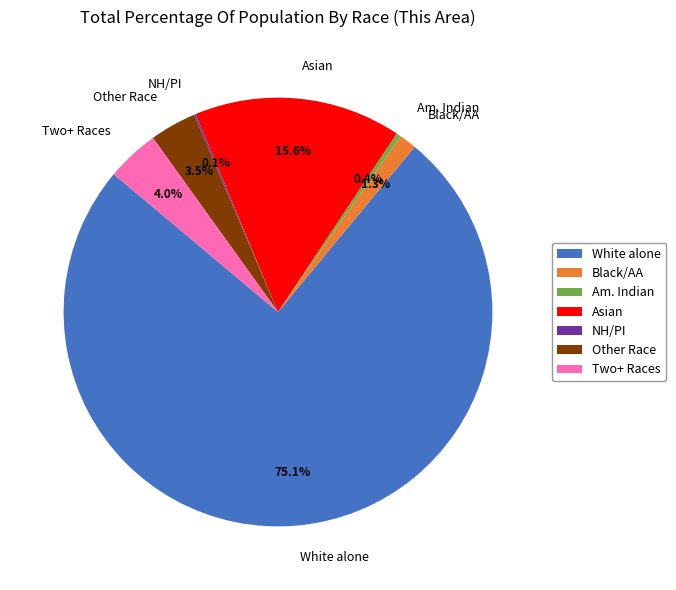

What portion of the pie excludes Two+ Races?

96.0%